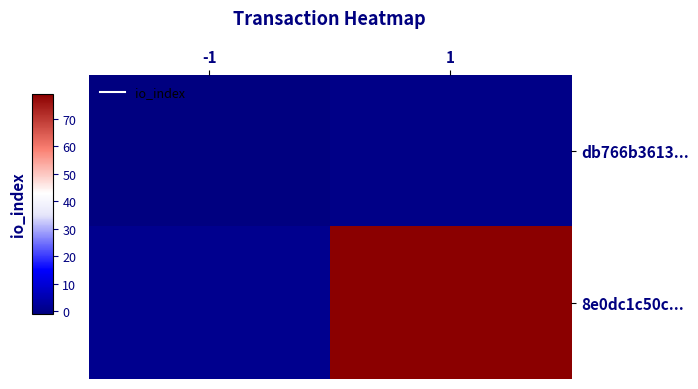

Reading right to left, list all the values displayed in this chart.

db766b3613...: 1=0	-1=-1
8e0dc1c50c...: 1=79	-1=1